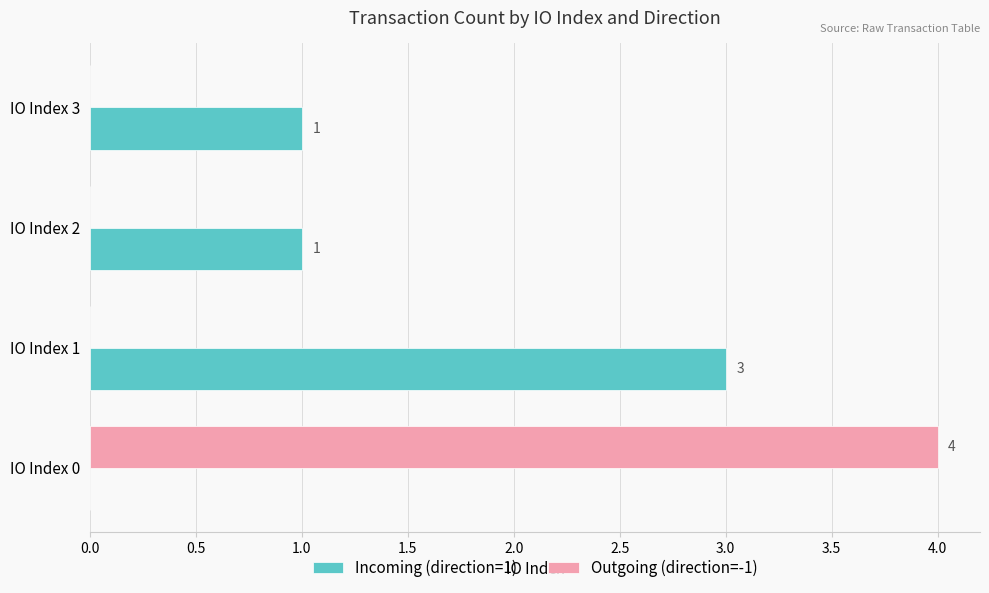

Read the Outgoing (direction=-1) value at IO Index 0.

4